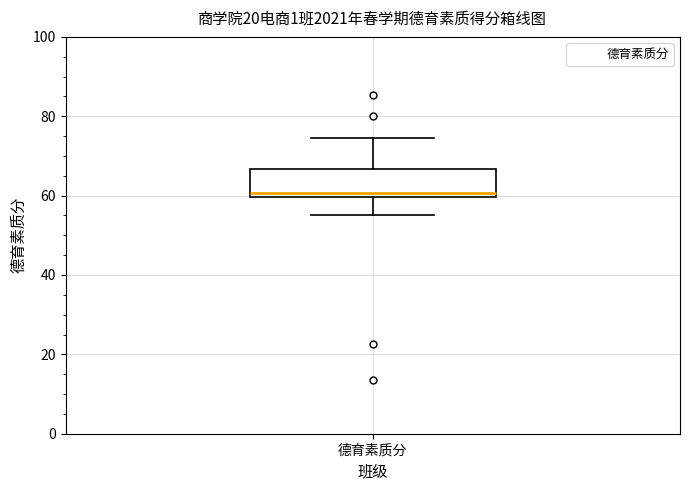

Read this box plot against the y-axis: the position of the median line, the range covered by the box, and the ends of both whiskers. The values are not printed on the chart, so give them approximately, as read against the axis.

median 60 (just above the box's lower edge), box 60 to 66, whiskers 56 to 74